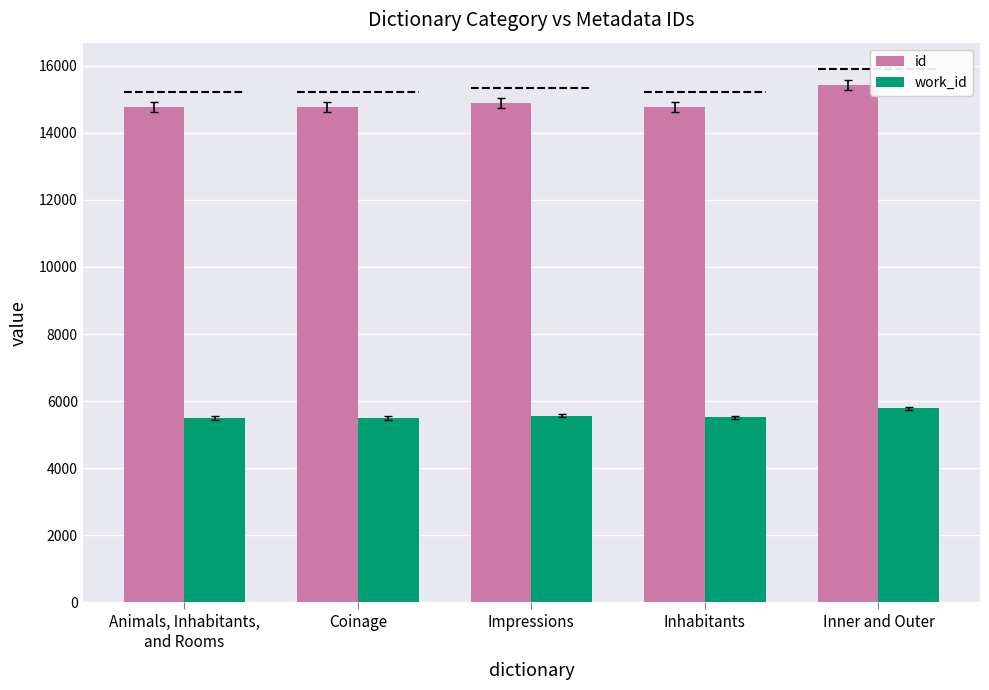

Which series has the largest total across all categories?

id